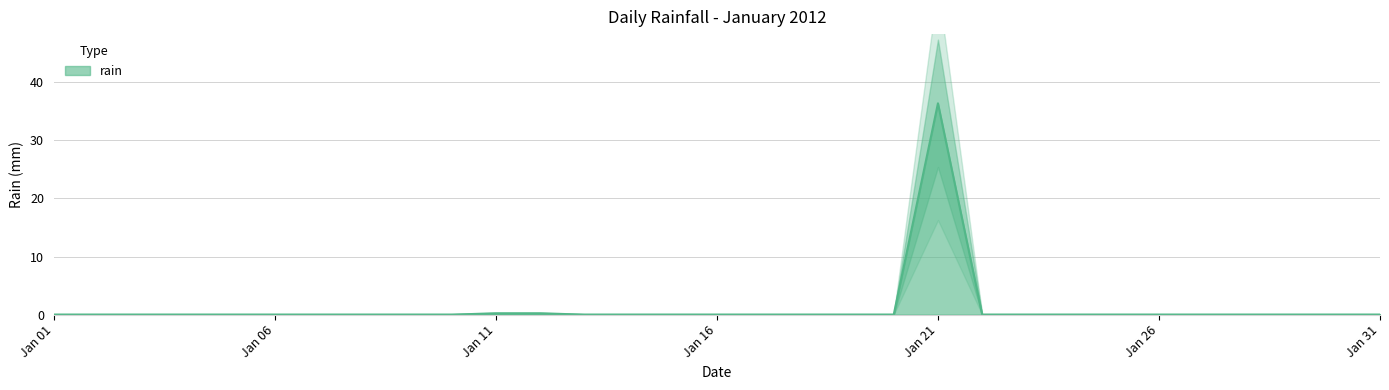

Does the chart display data point markers on the line(s)?

No